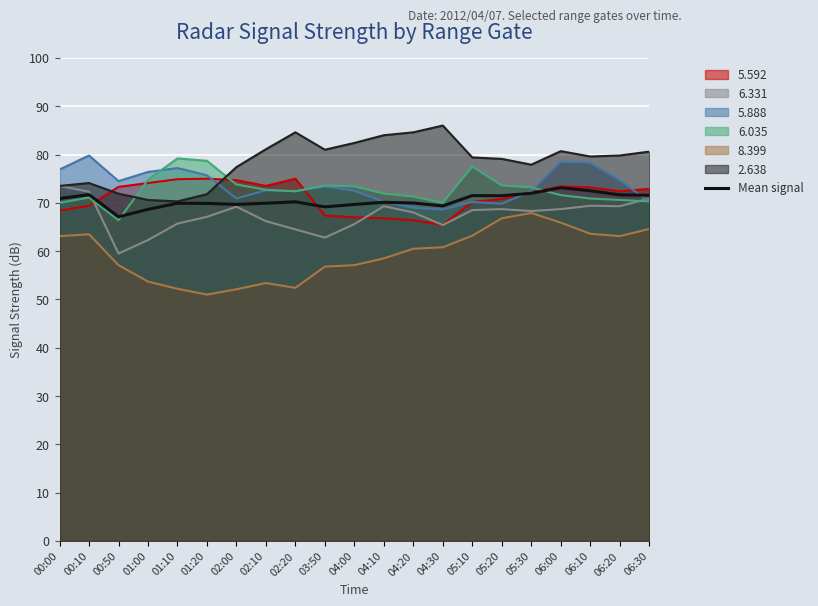

What is the ratio of the value at 01:10 to the value at 05:20?

1.0